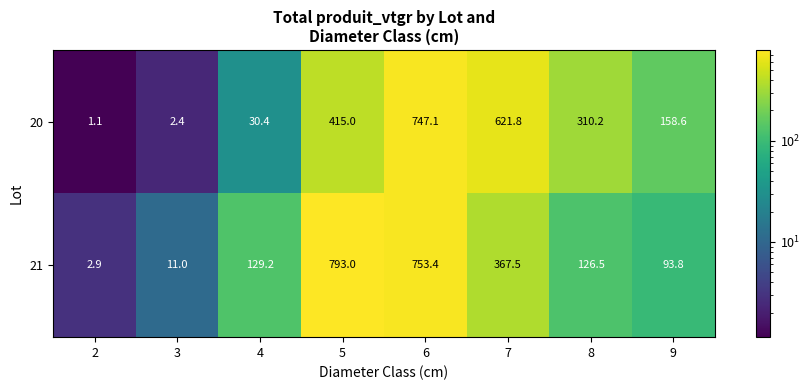

What is the average value of the 20 series?

285.8